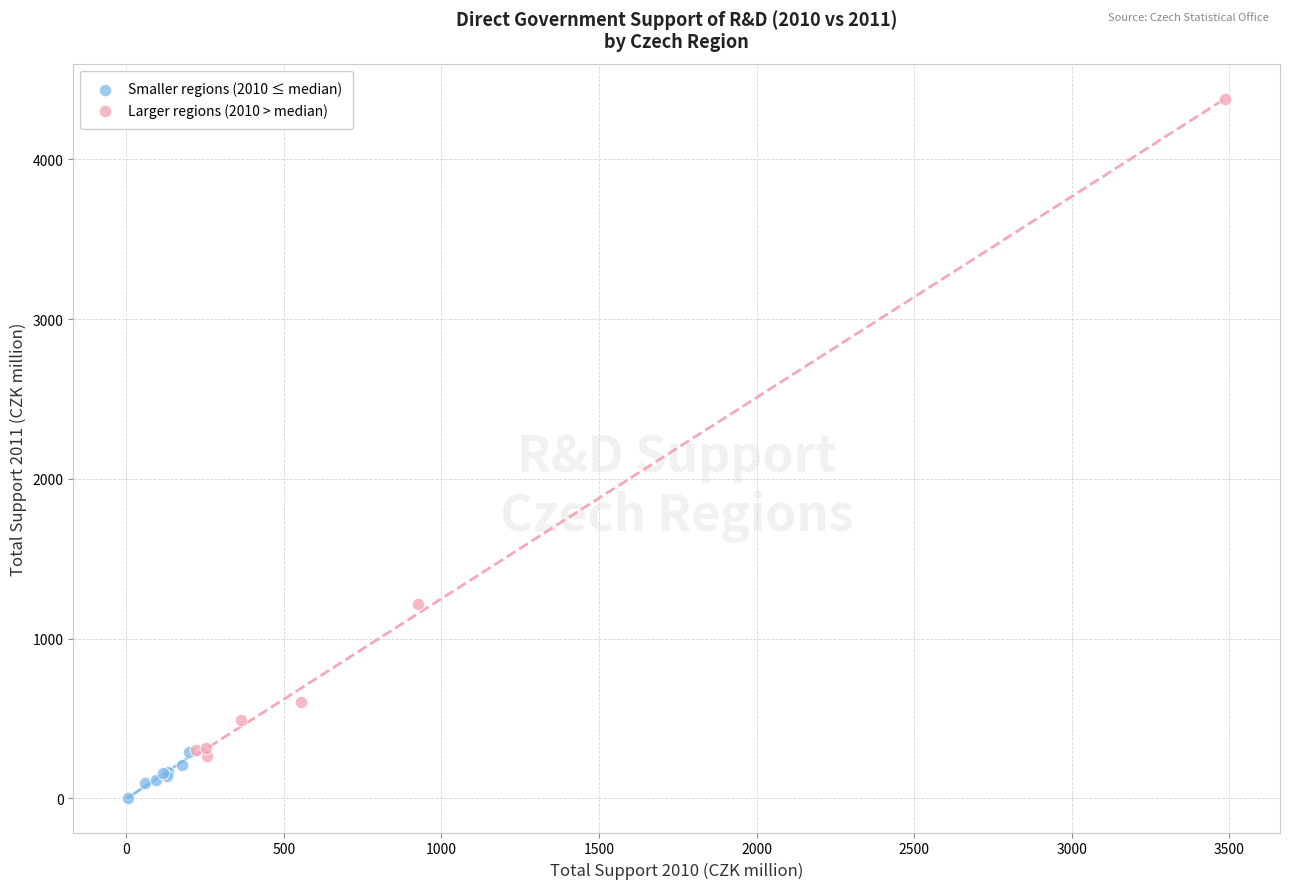

Which series contains the highest Y value?

Larger regions (2010 > median)